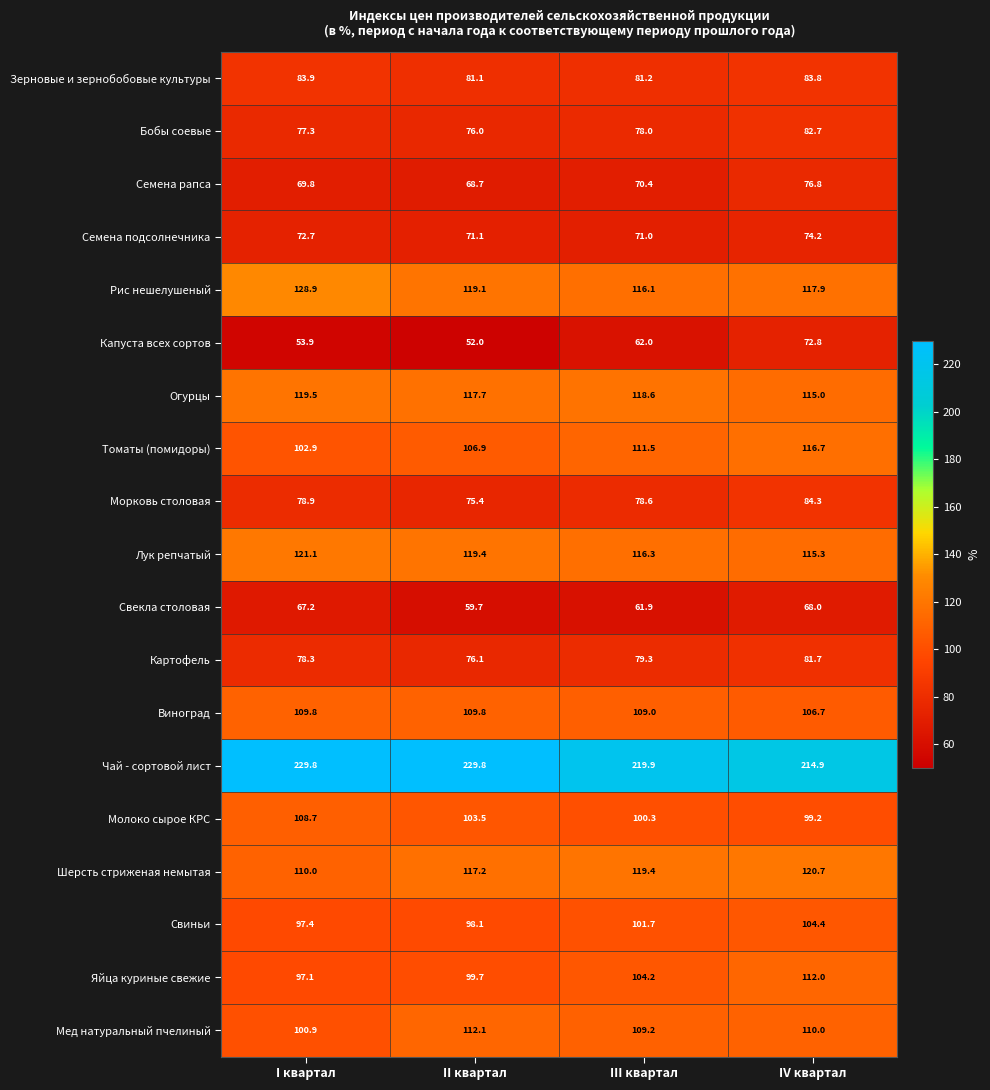

At which category is the sum across all series the highest?

IV квартал